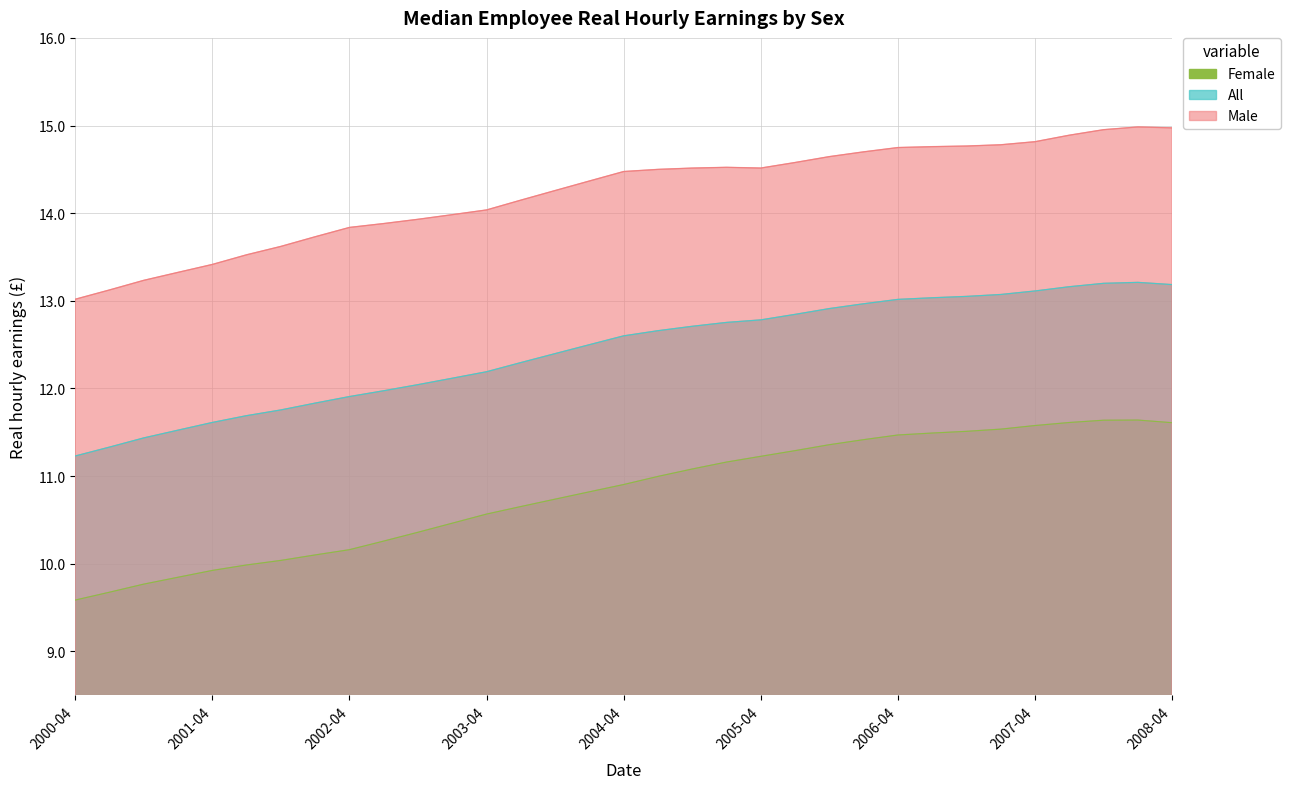

True or false: Female and All intersect in this chart.

False